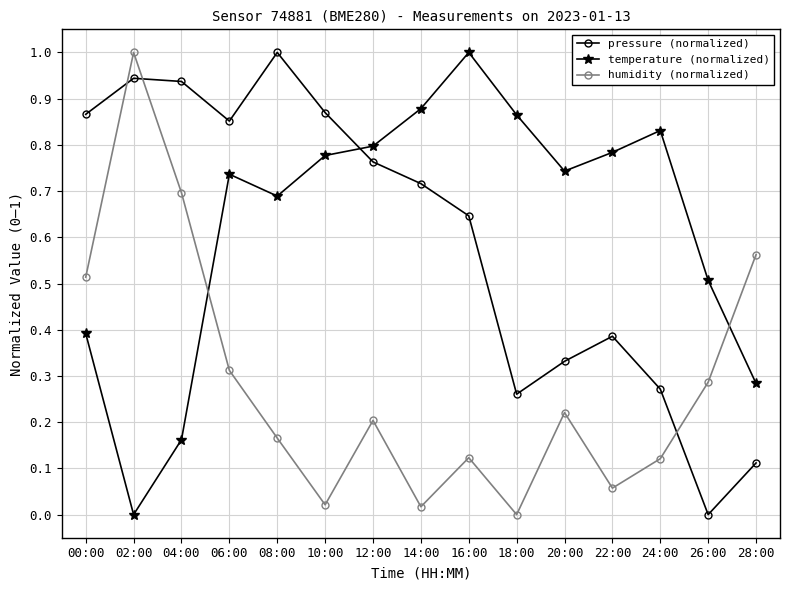

True or false: humidity (normalized) and pressure (normalized) cross at least once.

True